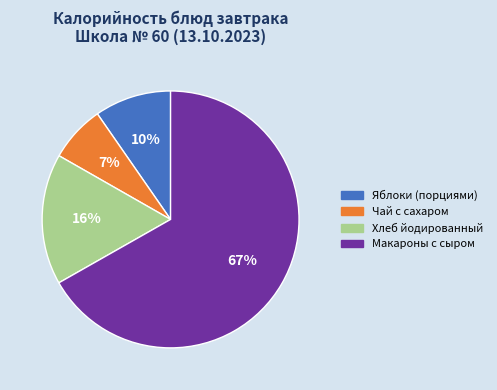

How many slices are in this pie chart?

4